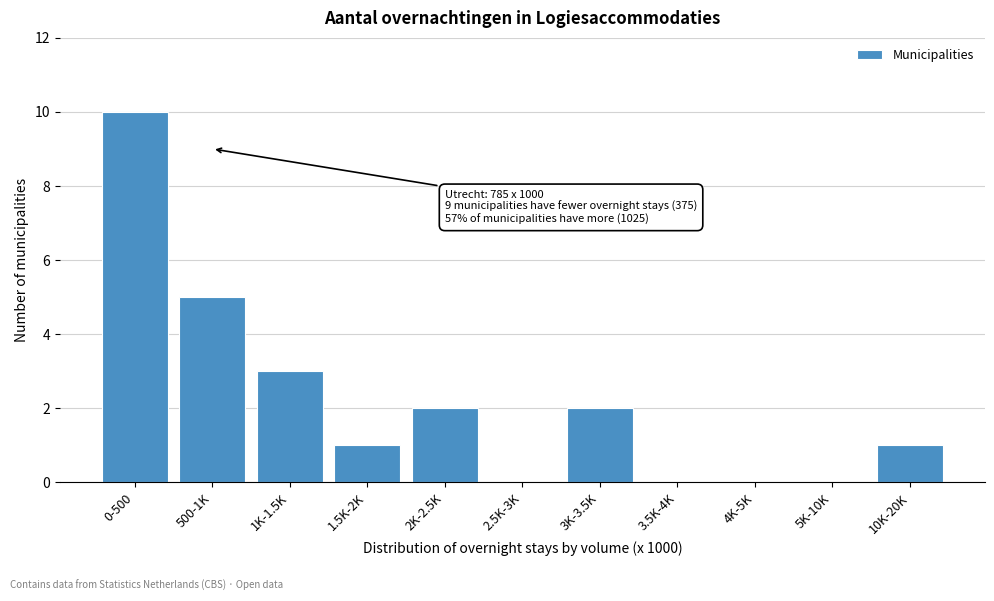

Reading right to left, transcribe all the data shown in this chart.

10K-20K=1	5K-10K=0	4K-5K=0	3.5K-4K=0	3K-3.5K=2	2.5K-3K=0	2K-2.5K=2	1.5K-2K=1	1K-1.5K=3	500-1K=5	0-500=10